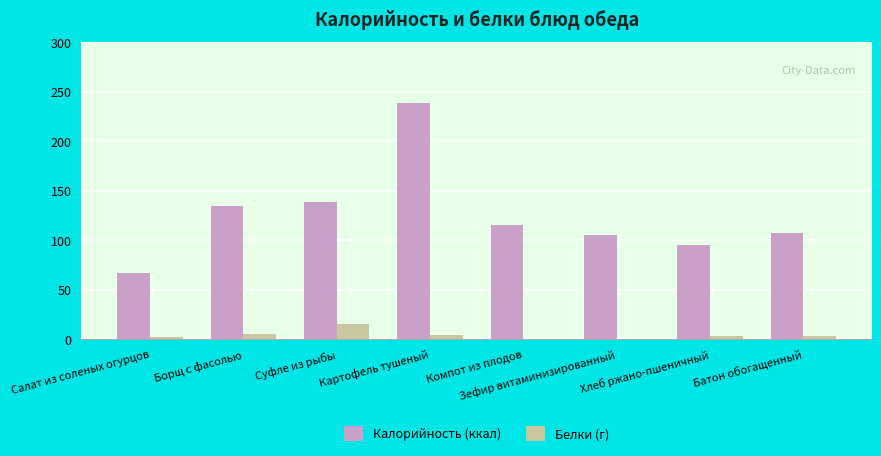

Is the value of Калорийность (ккал) at Батон обогащенный greater than the value of Белки (г) at Салат из соленых огурцов?

Yes